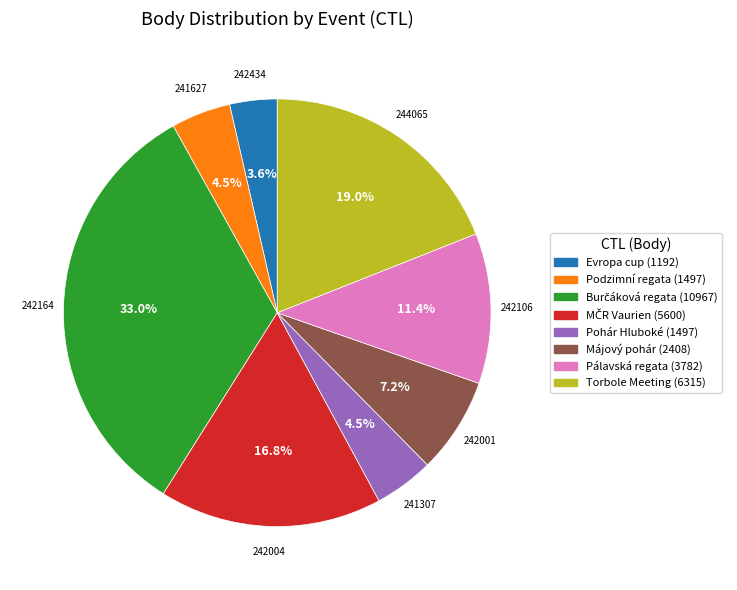

Is the sum of Pohár Hluboké (1497) and Torbole Meeting (6315) greater than half?

No